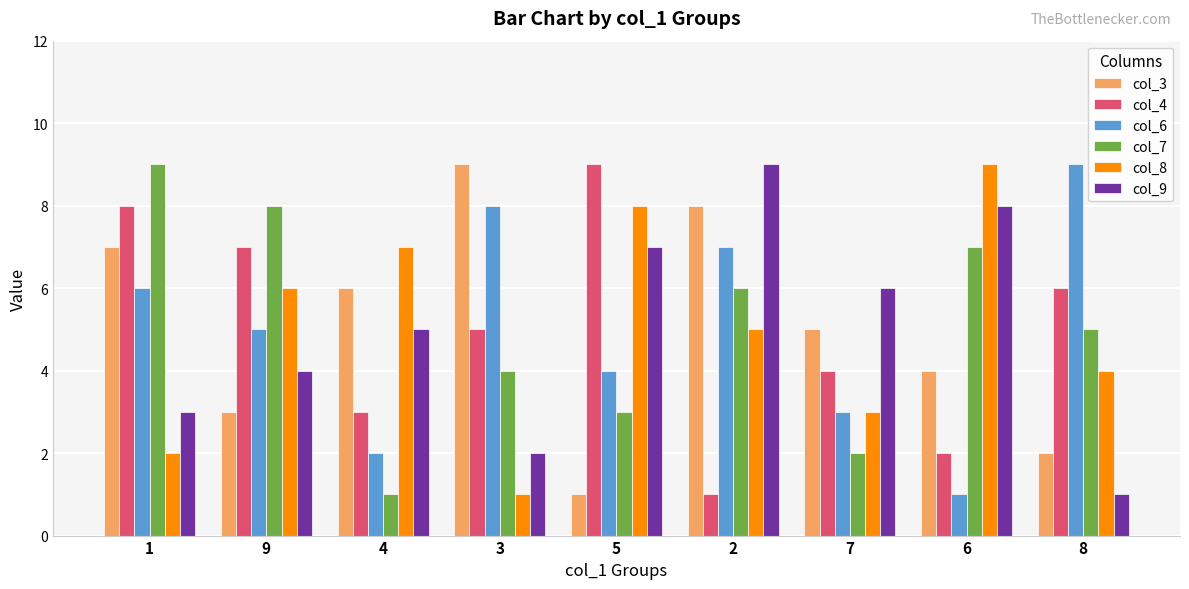

List the labels in order of col_6 value, smallest first.

6, 4, 7, 5, 9, 1, 2, 3, 8